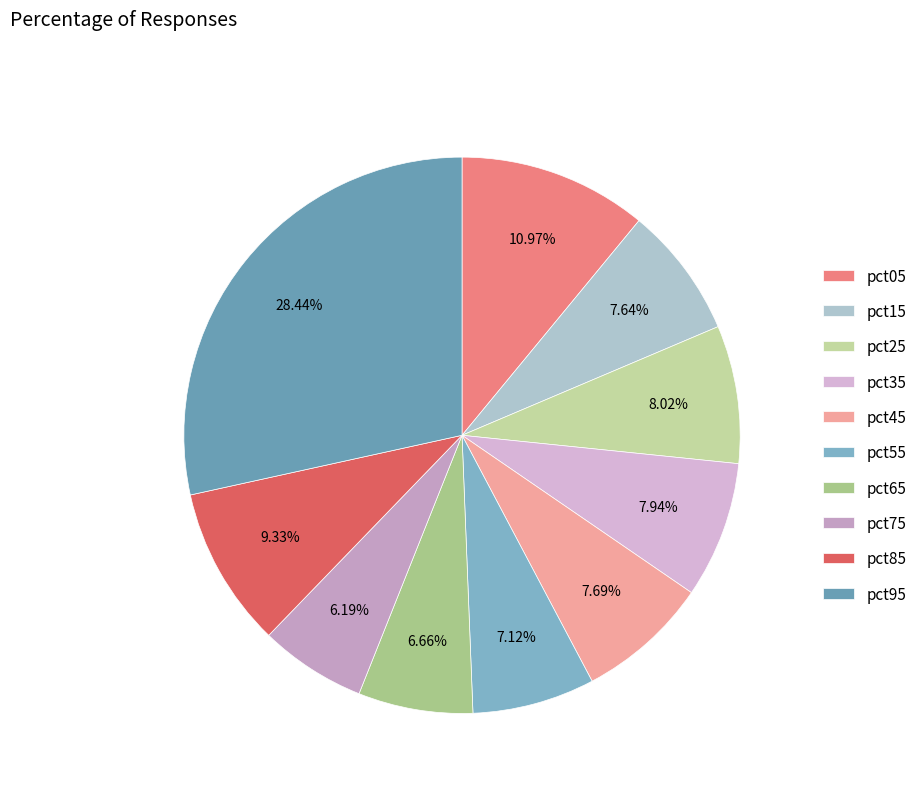

Combined, do pct45 and pct95 account for over 50%?

No